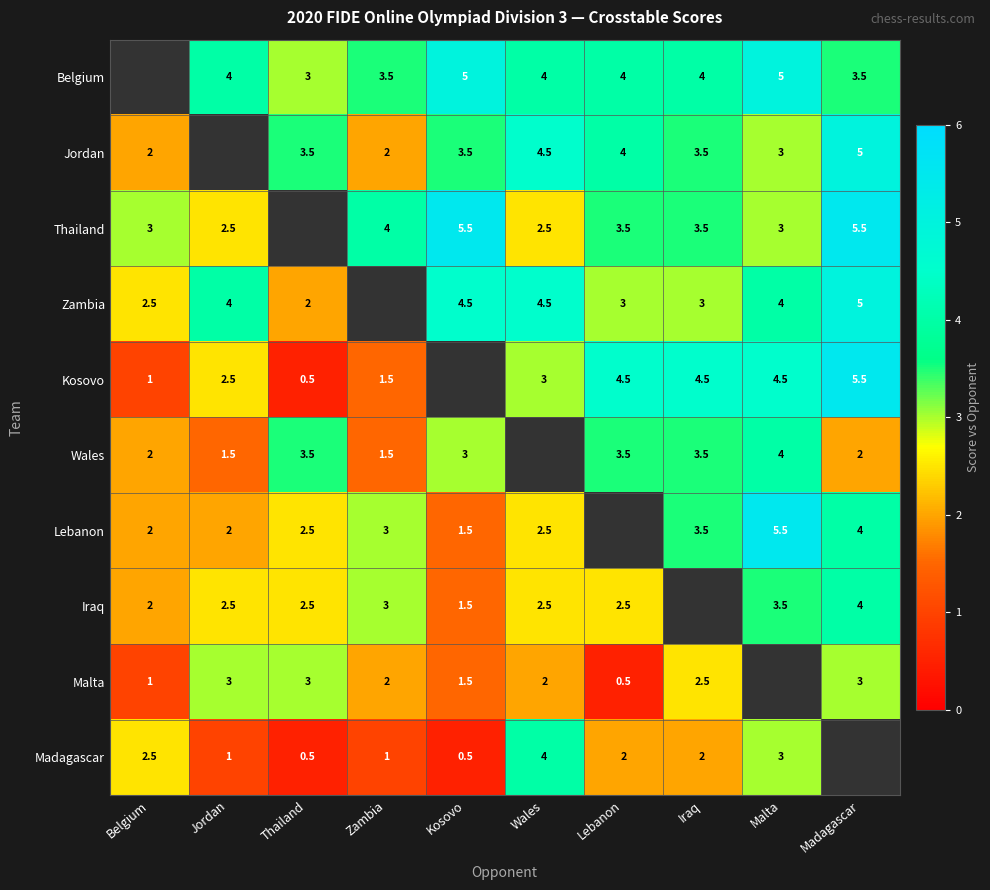

Is it true that Wales equals 5.0 at Iraq?

False